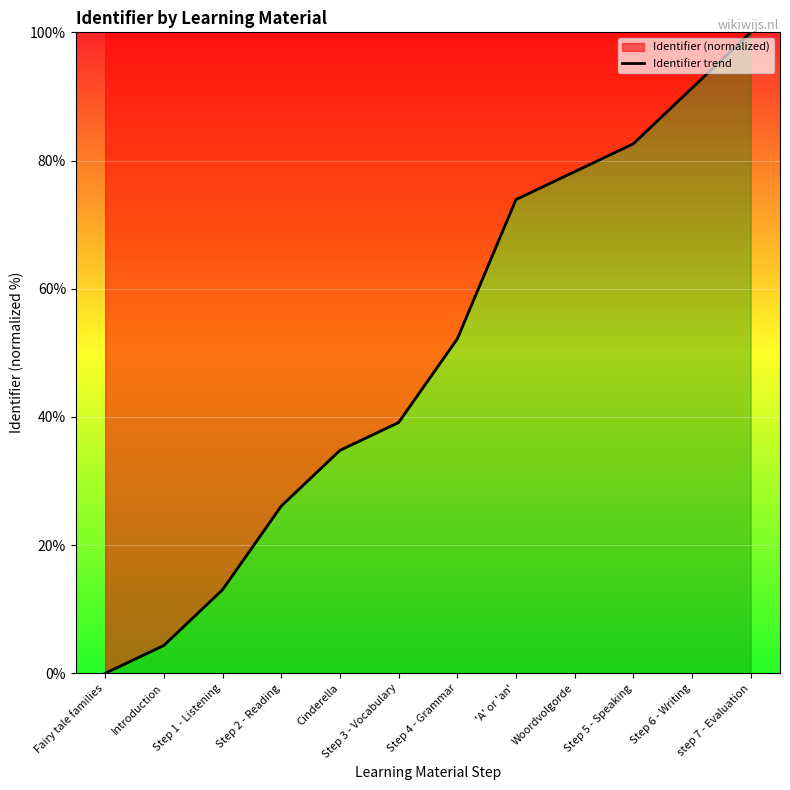

Which category has the lowest value across all series?

Fairy tale families